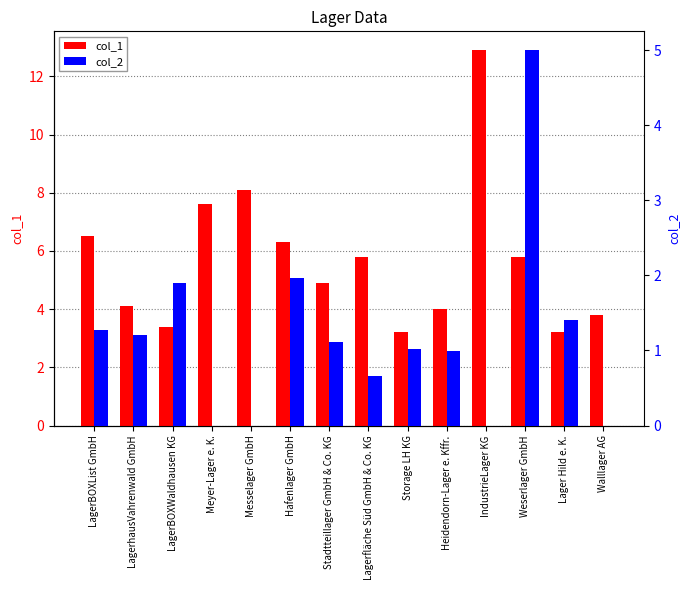

What is the spread (max minus min) of values at Hafenlager GmbH?

4.3